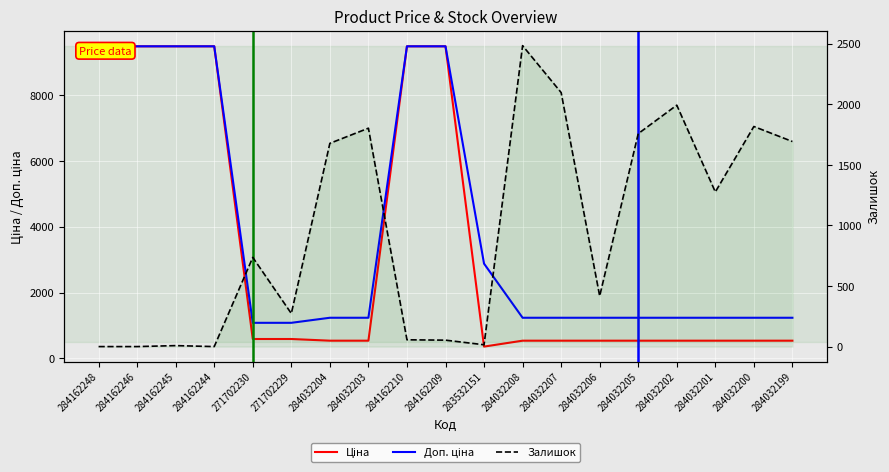

What is the value of the Ціна point at the 4th from the left?

9480.1